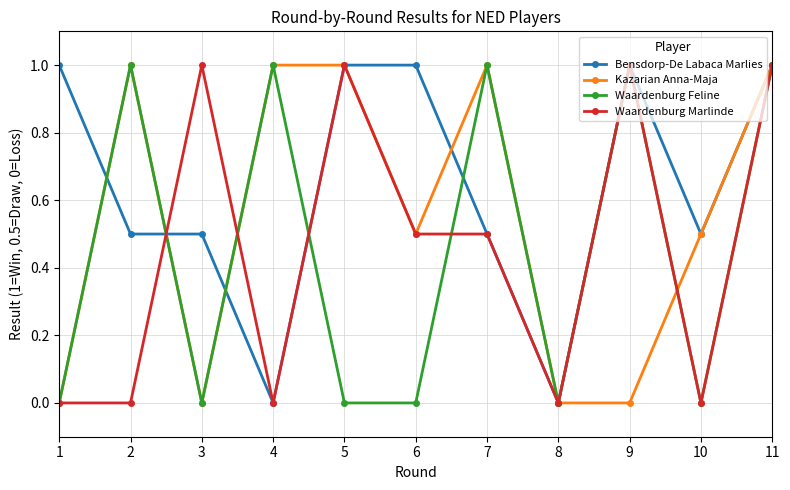

Reading left to right, what are all the values shown in this chart?

Bensdorp-De Labaca Marlies: 1=1.0	2=0.5	3=0.5	4=0.0	5=1.0	6=1.0	7=0.5	8=0.0	9=1.0	10=0.5	11=1.0
Kazarian Anna-Maja: 1=0.0	2=1.0	3=0.0	4=1.0	5=1.0	6=0.5	7=1.0	8=0.0	9=0.0	10=0.5	11=1.0
Waardenburg Feline: 1=0.0	2=1.0	3=0.0	4=1.0	5=0.0	6=0.0	7=1.0	8=0.0	9=1.0	10=0.0	11=1.0
Waardenburg Marlinde: 1=0.0	2=0.0	3=1.0	4=0.0	5=1.0	6=0.5	7=0.5	8=0.0	9=1.0	10=0.0	11=1.0